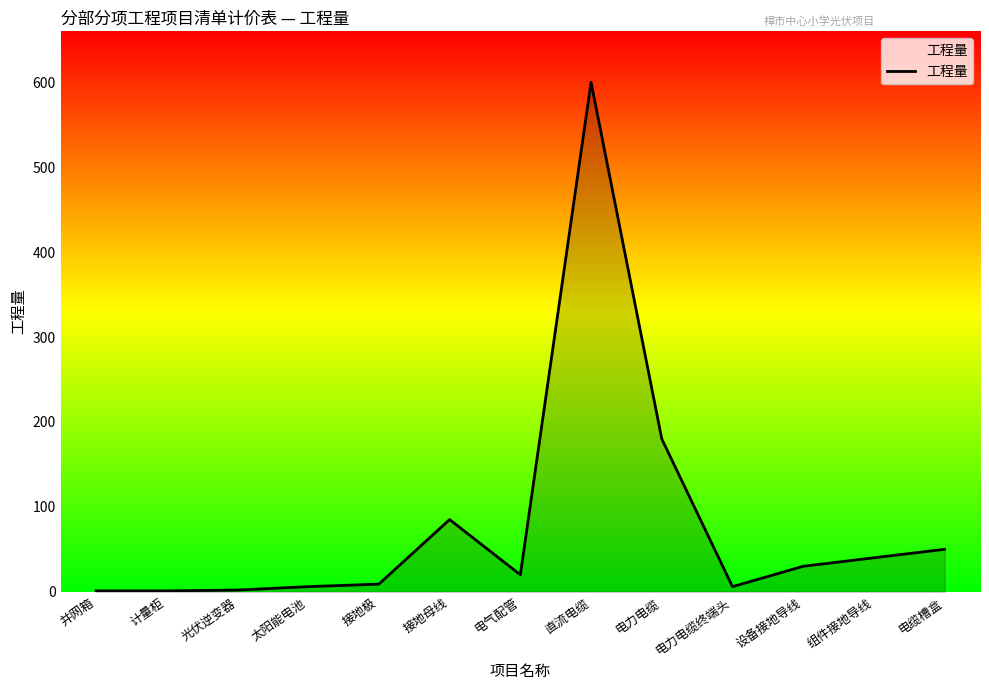

At which label does the data first exceed 20?

接地母线